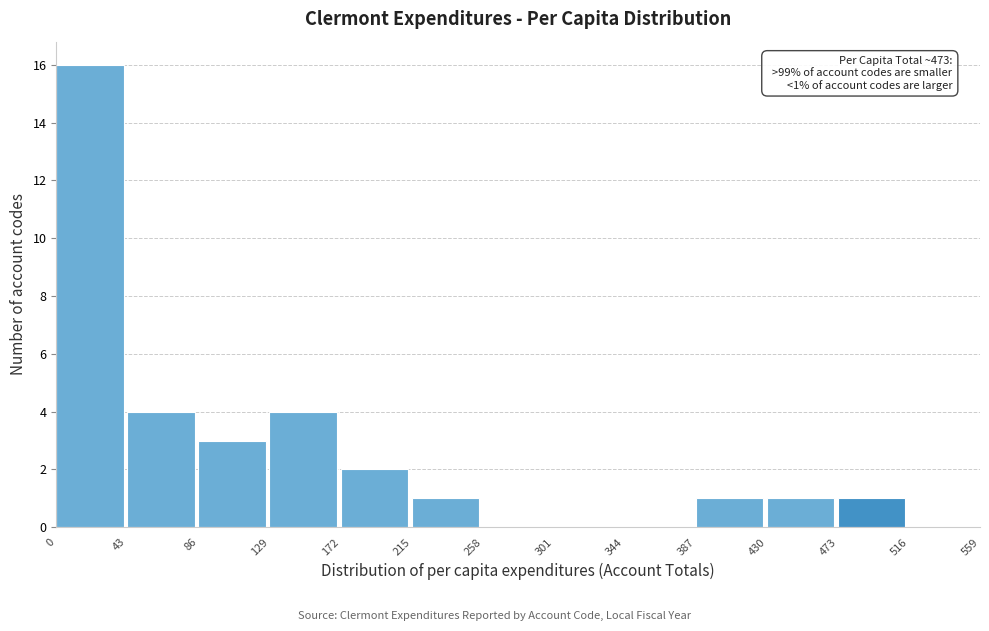

Which range on the x-axis has the tallest bar?

0 to 43